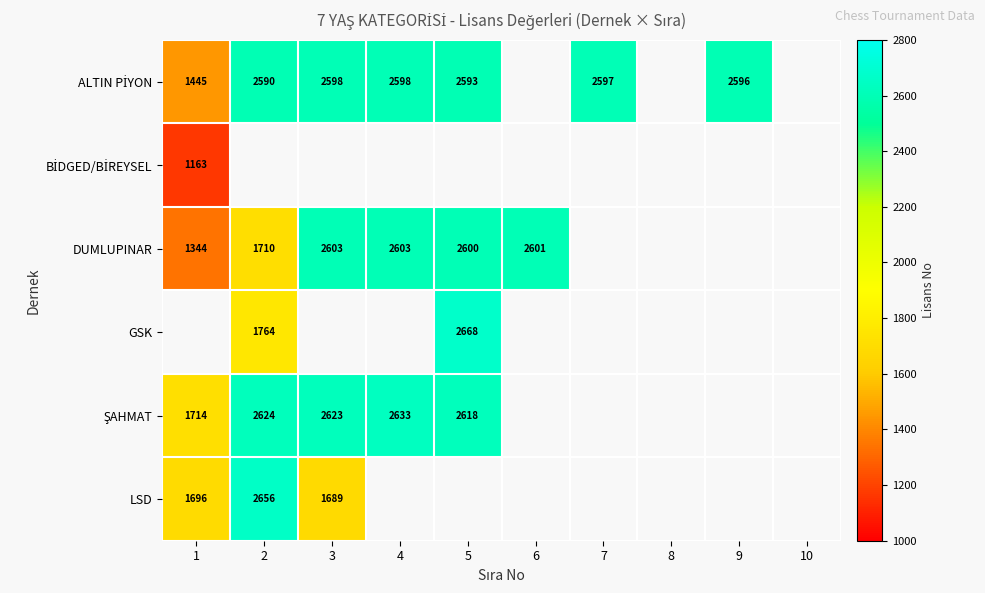

Is it true that LSD equals 1696 at 1?

True